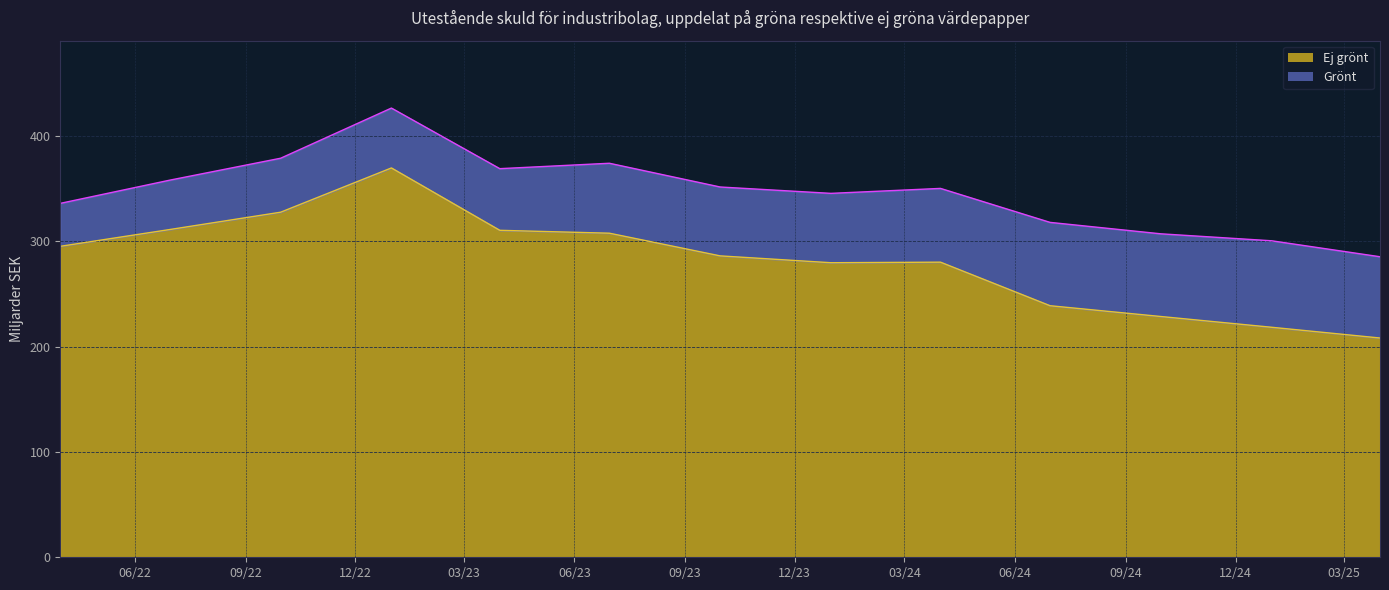

Rank the categories by value from highest to lowest.

2022-12-31, 2022-09-30, 2022-06-30, 2023-03-31, 2023-06-30, 2022-03-31, 2023-09-30, 2024-03-31, 2023-12-31, 2024-06-30, 2024-09-30, 2024-12-31, 2025-03-31